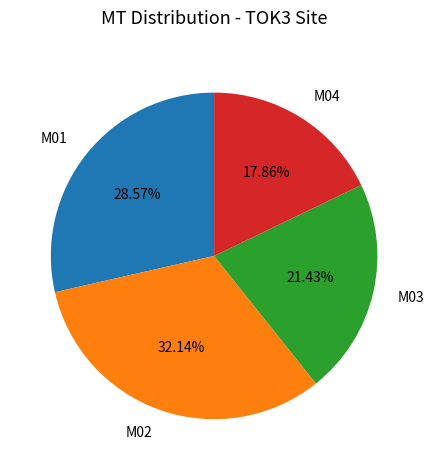

Does M01 account for over 50% of the chart?

No